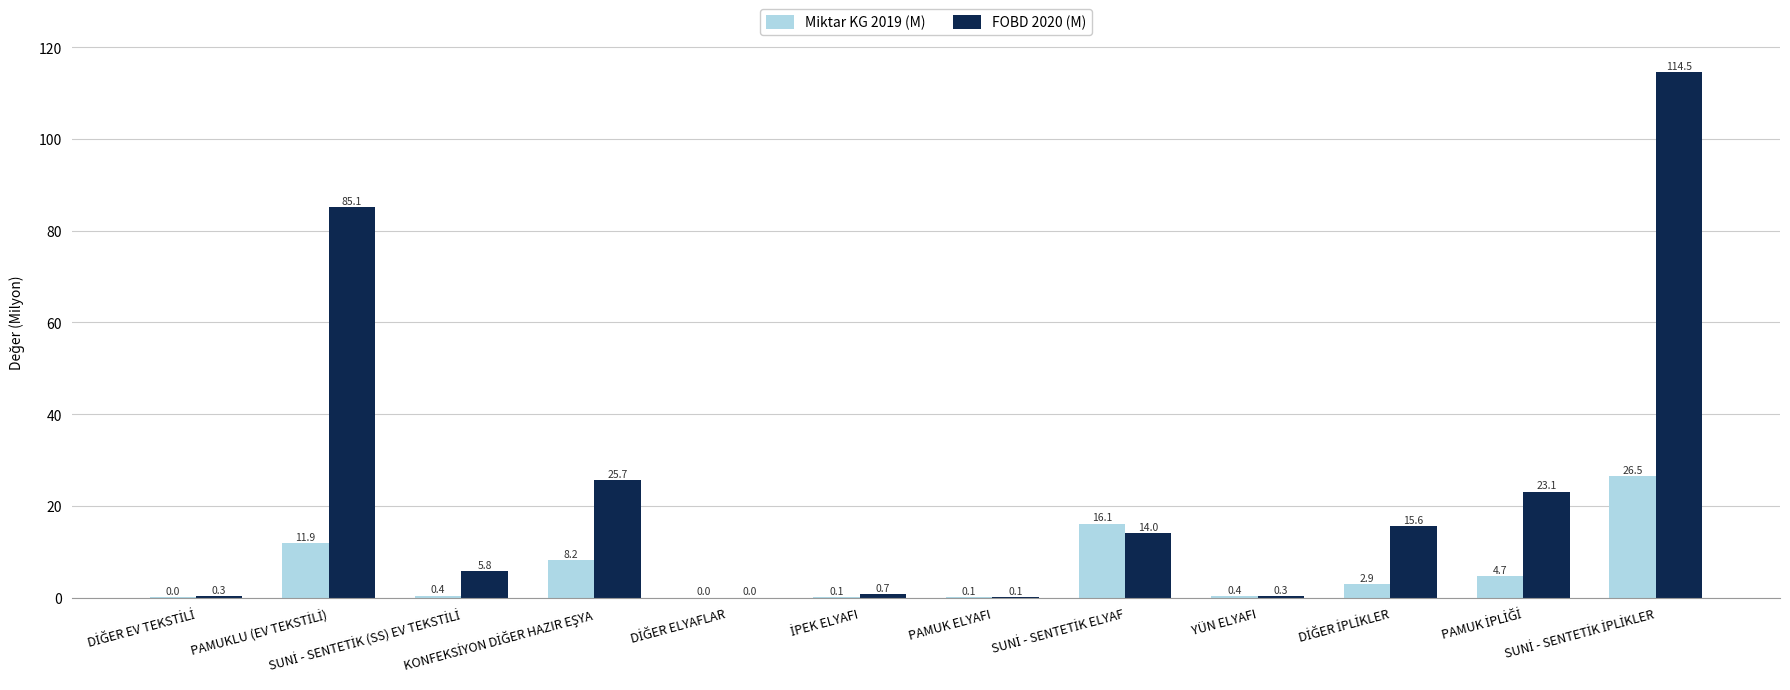

Which series has the largest total across all categories?

FOBD 2020 (M)